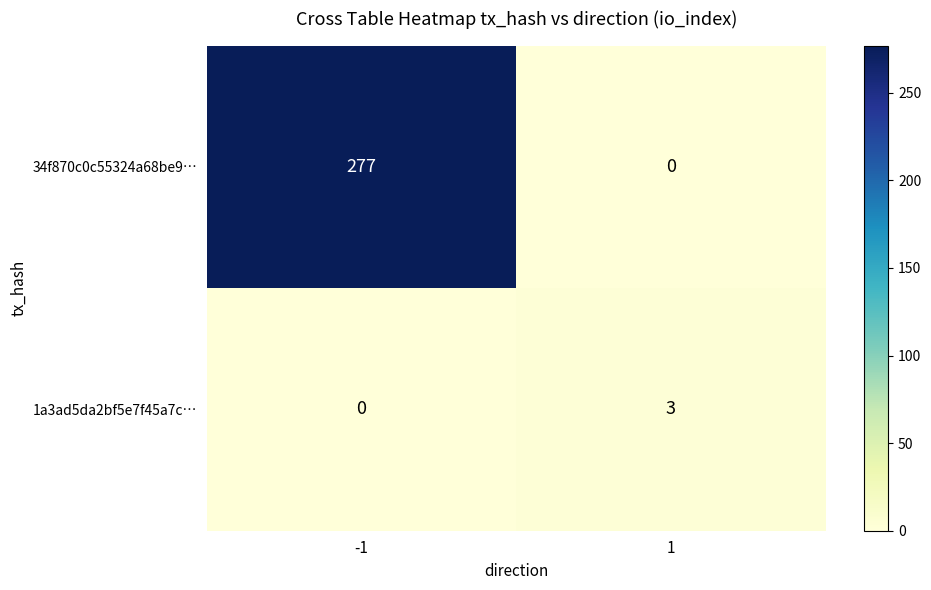

The value of 34f870c0c55324a68be9… at -1 is 402. True or false?

False